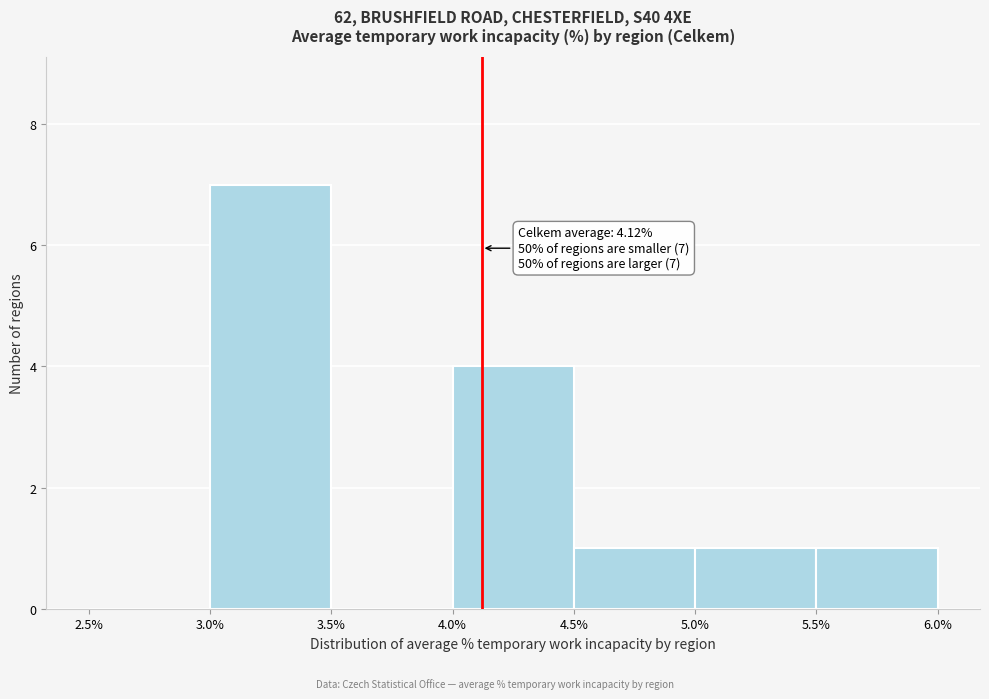

Over which range of the x-axis is the bar tallest?

3.0% to 3.5%